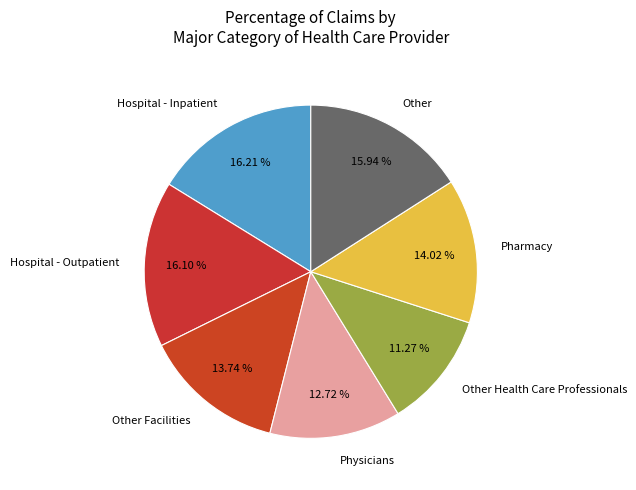

What is the smallest slice in the pie chart?

Other Health Care Professionals